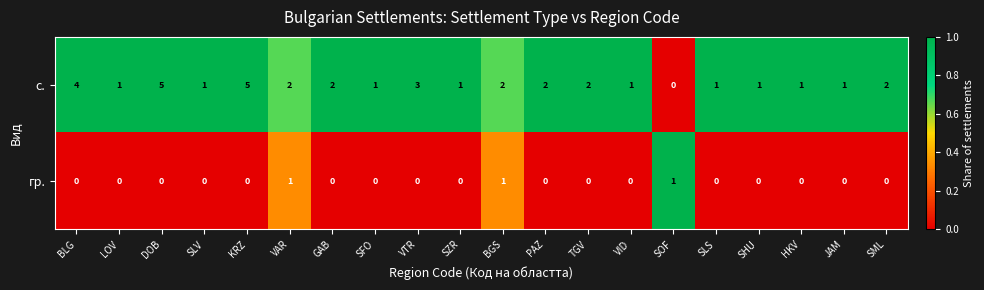

The с. series shows 5 at DOB. True or false?

True